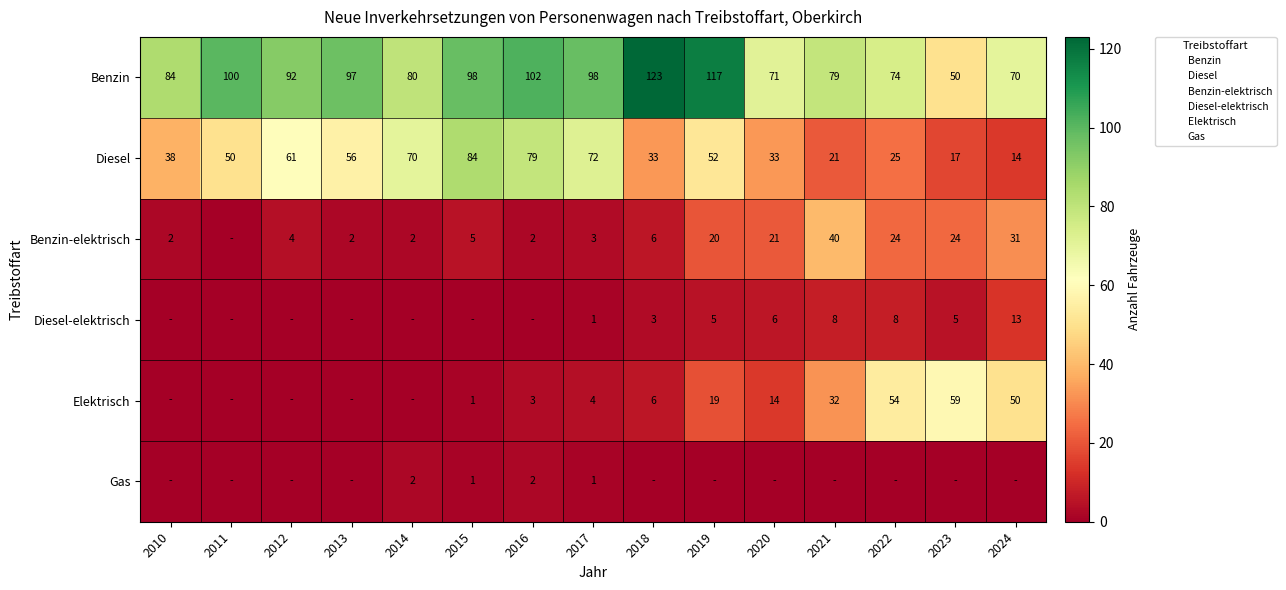

How many categories are shown in the chart?

15